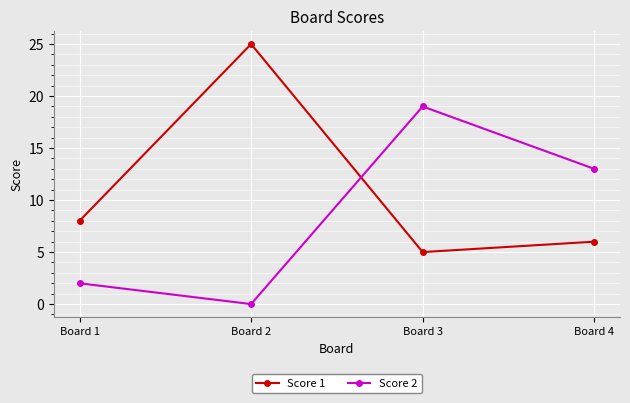

List the series in order of their peak value, highest first.

Score 1, Score 2